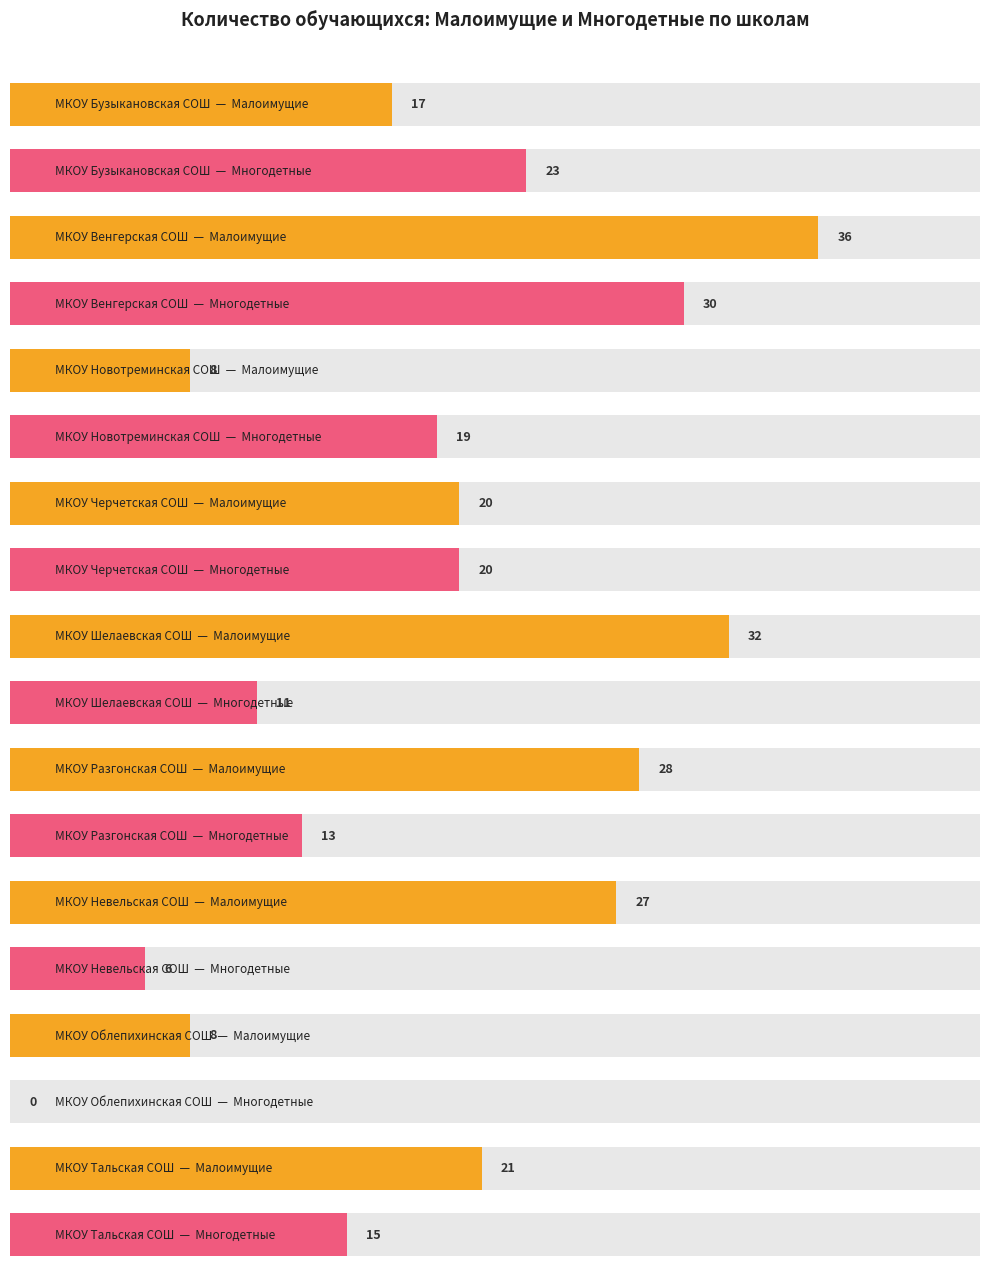

What is the label of the 6th bar from the right?

МКОУ Черчетская СОШ